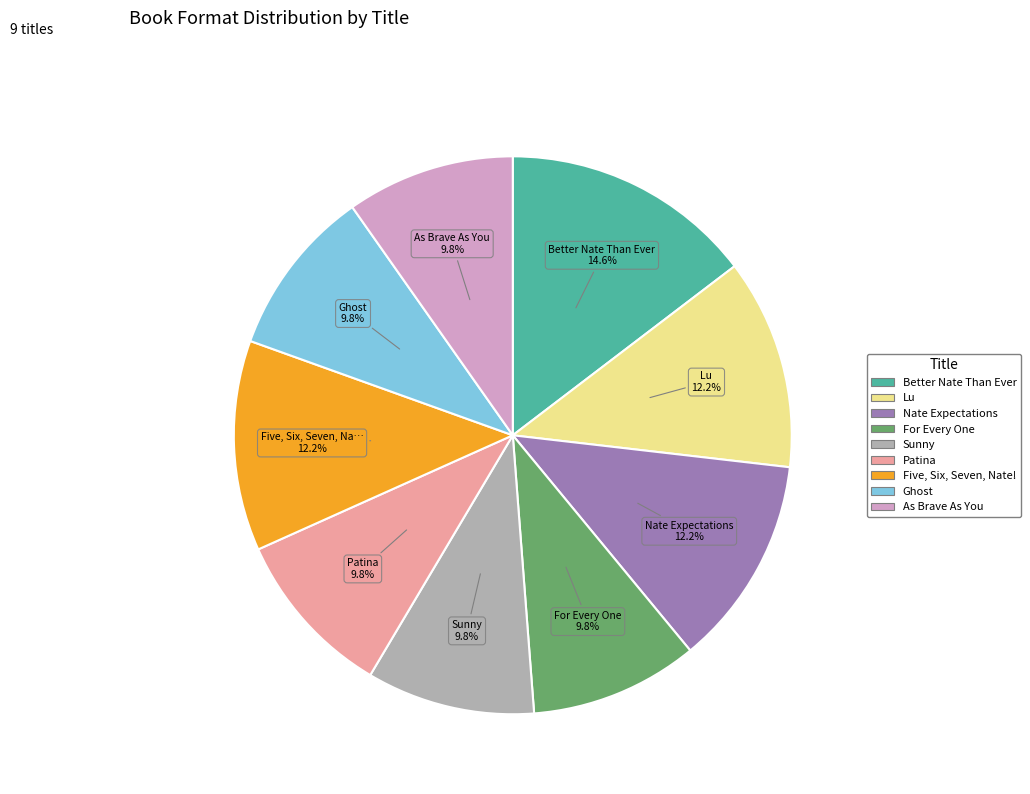

How many slices are in this pie chart?

9